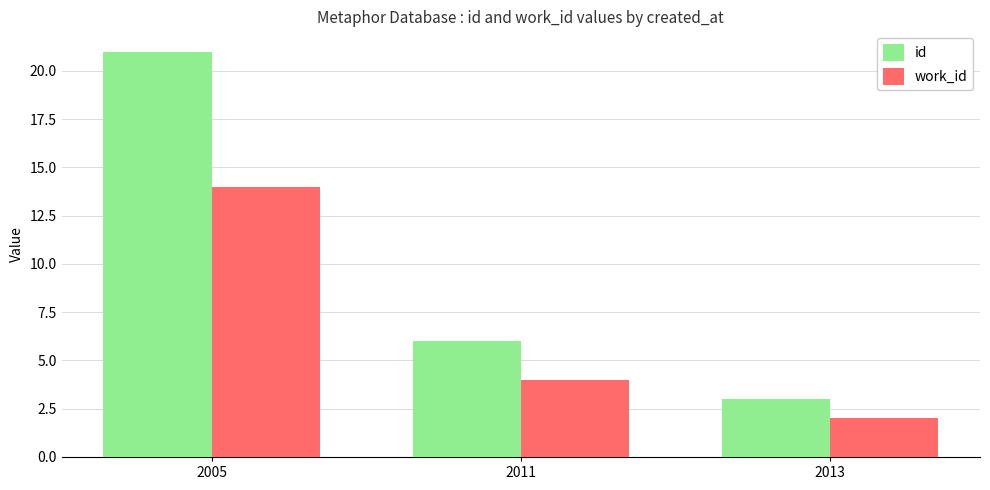

Where is id nearest to the value 12?

2011